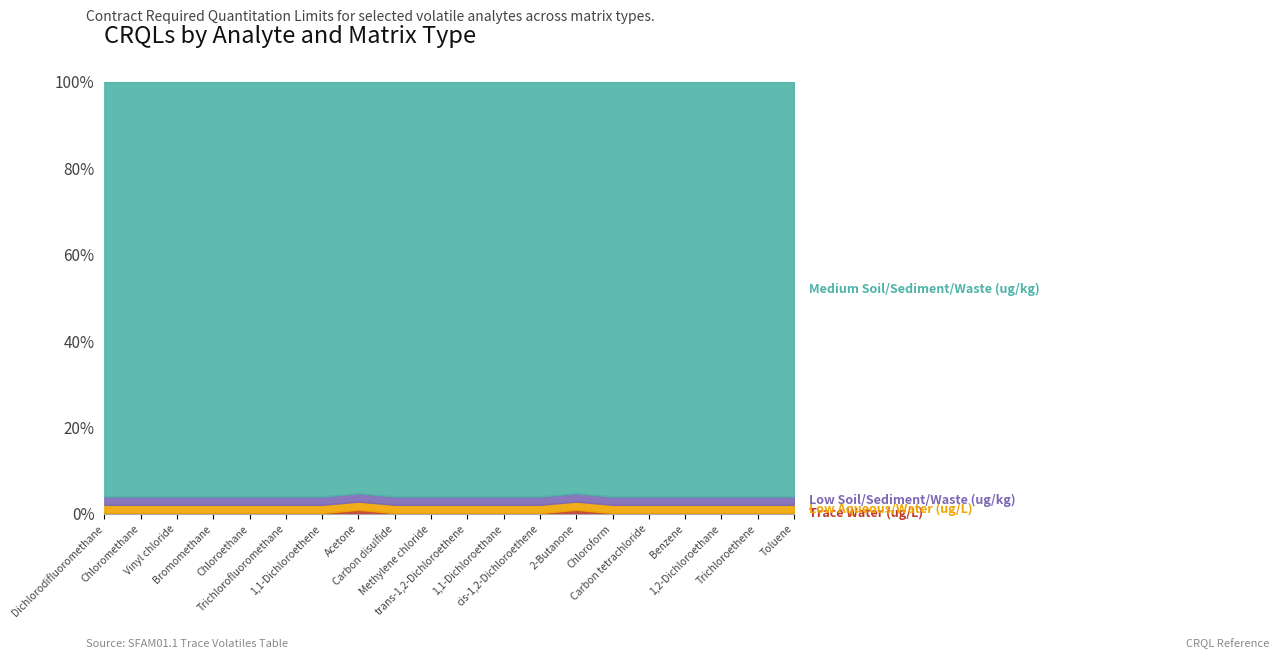

True or false: Trace Water (ug/L) and Low Soil/Sediment/Waste (ug/kg) intersect in this chart.

False